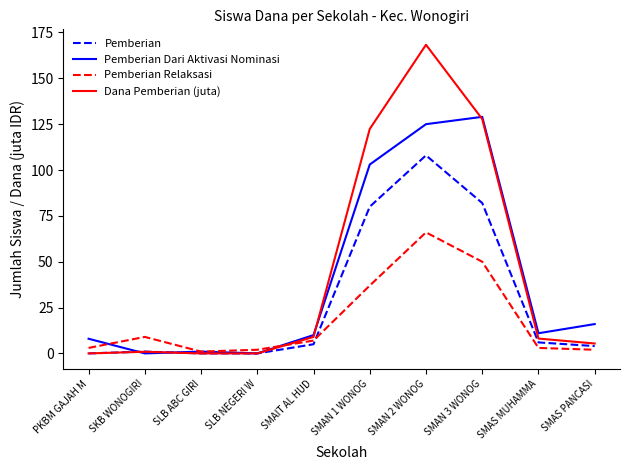

What position from the right is SLB ABC GIRI?

8